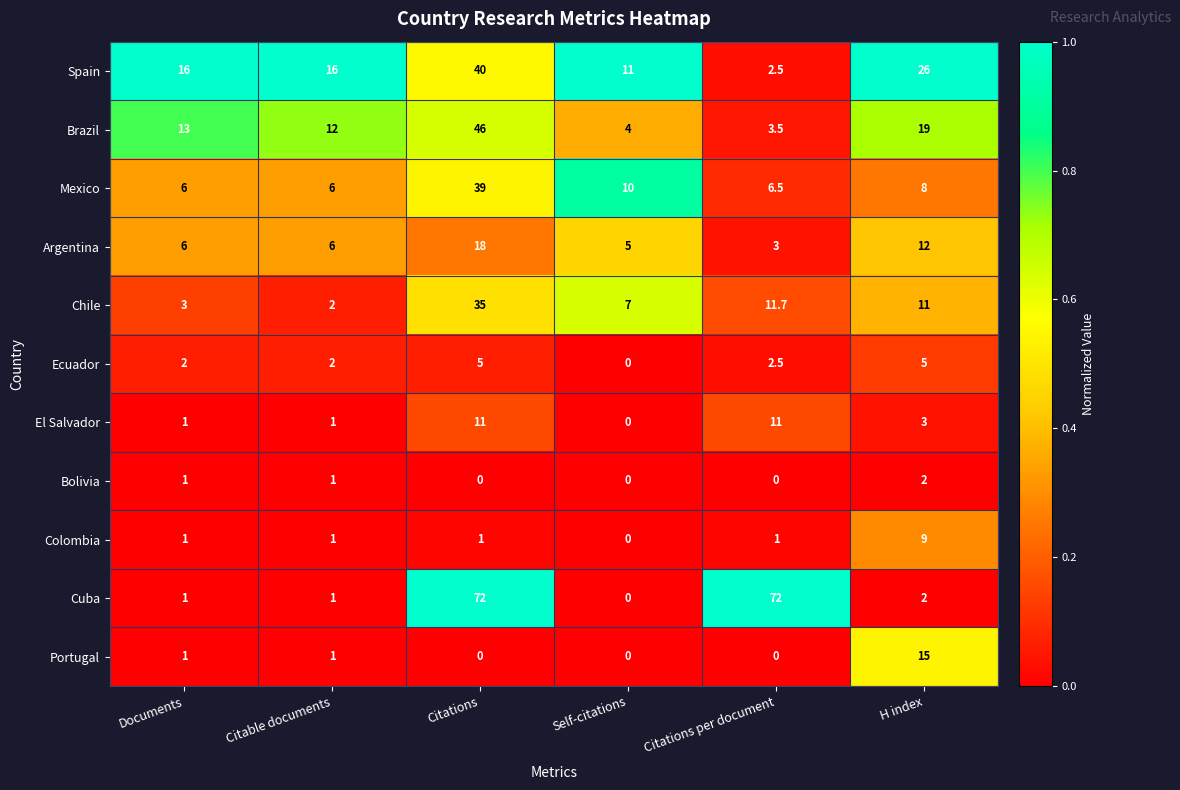

The value of Ecuador at H index is 5.0. True or false?

True